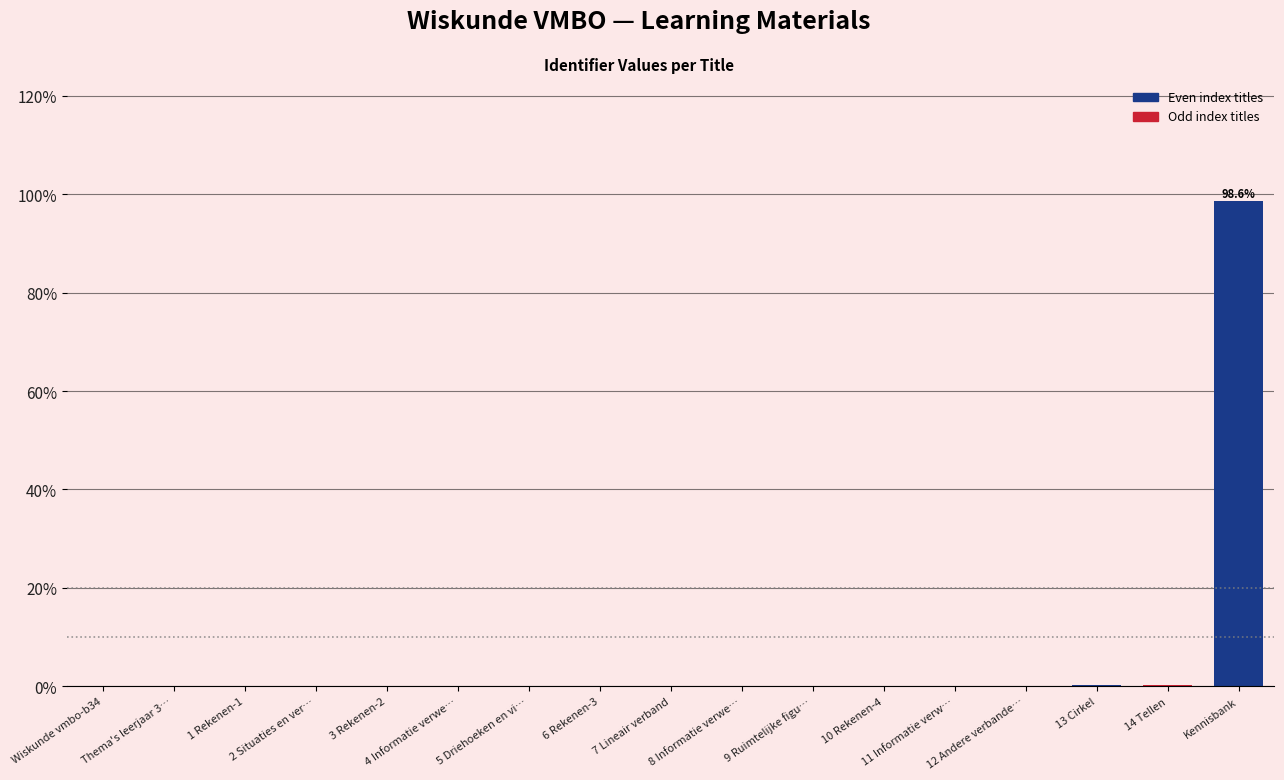

Read the value at Kennisbank.

98.6